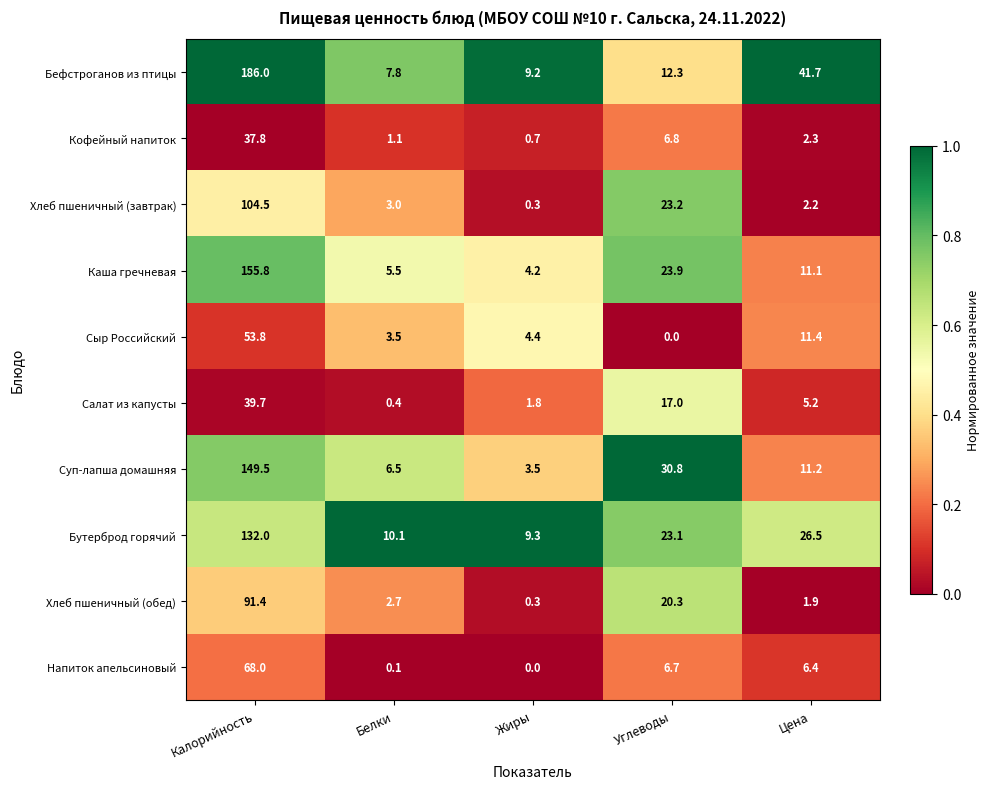

At which category is the sum across all series the highest?

Калорийность